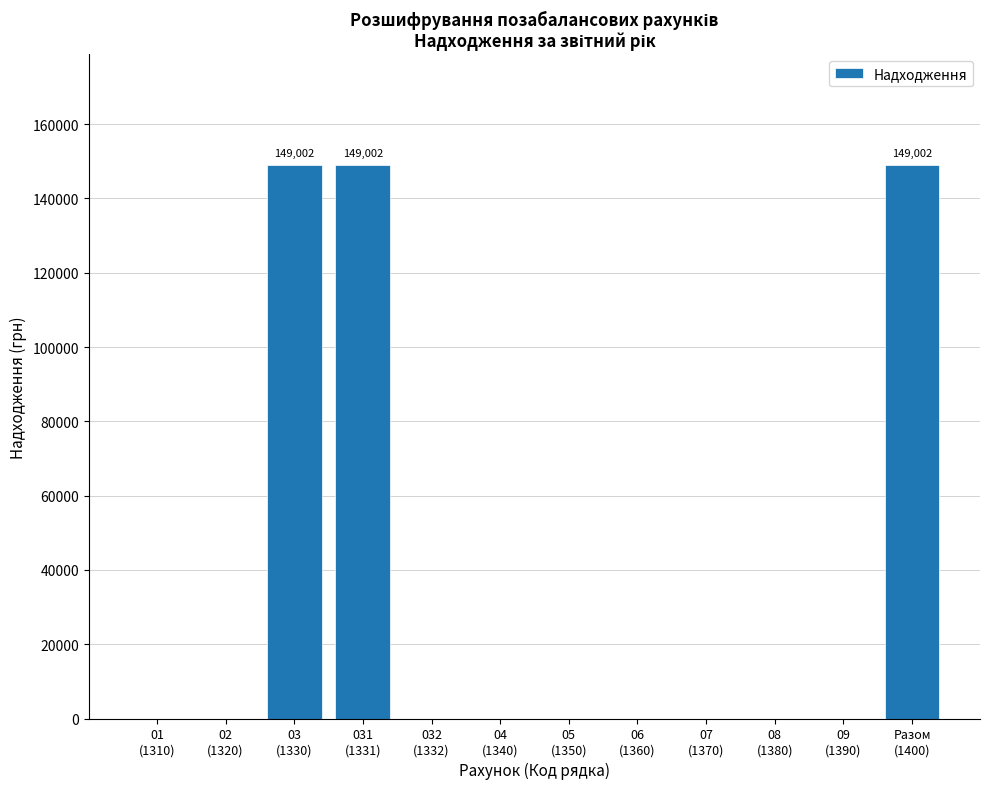

The chart shows a value of 0 at 08
(1380). True or false?

True